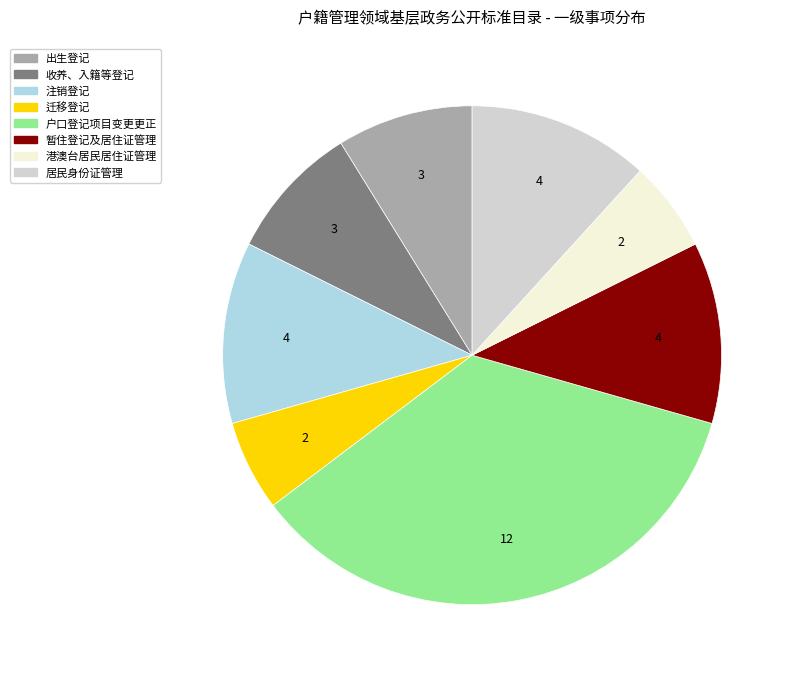

Is there any slice that represents more than half of the pie?

No